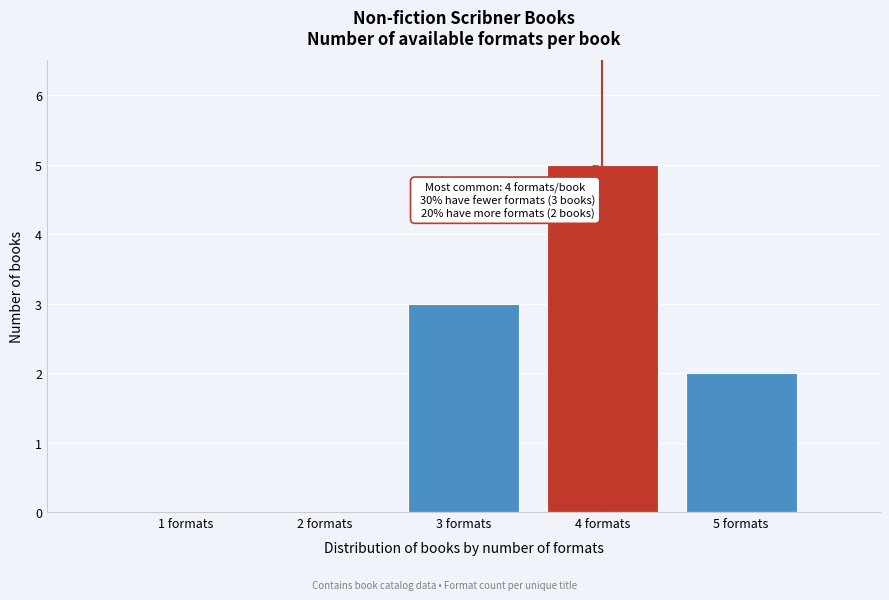

Reading right to left, list all the values displayed in this chart.

5 formats=2	4 formats=5	3 formats=3	2 formats=0	1 formats=0